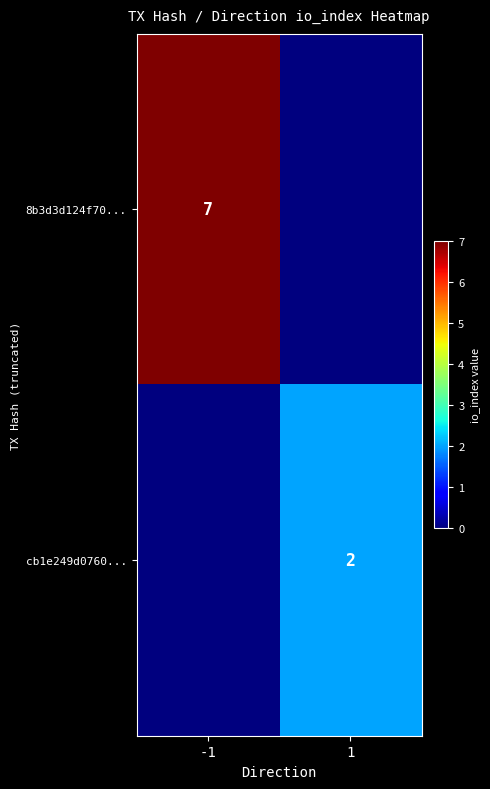

How many distinct data groups are displayed?

2